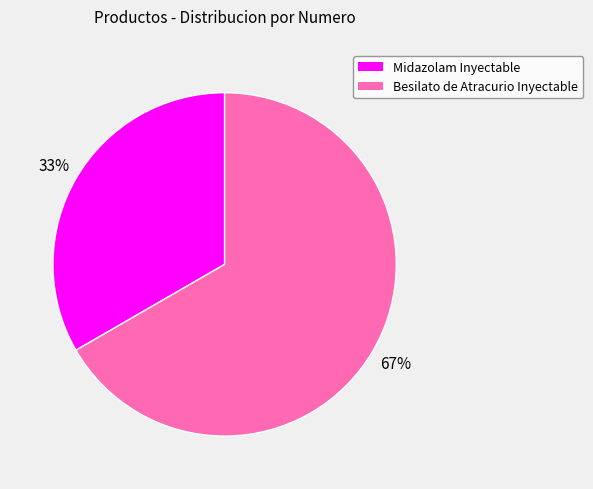

To the nearest percent, what is the average slice percentage?

50%